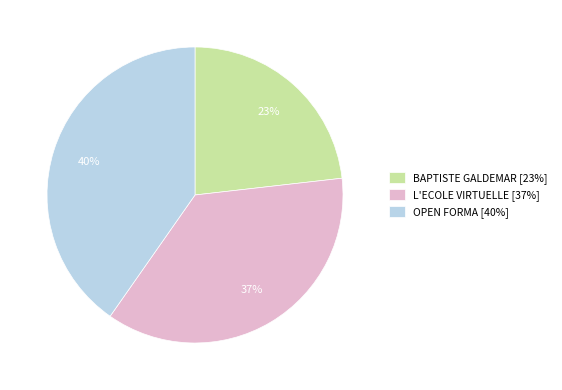

Do BAPTISTE GALDEMAR [23%] and L'ECOLE VIRTUELLE [37%] together represent more than half of the pie?

Yes